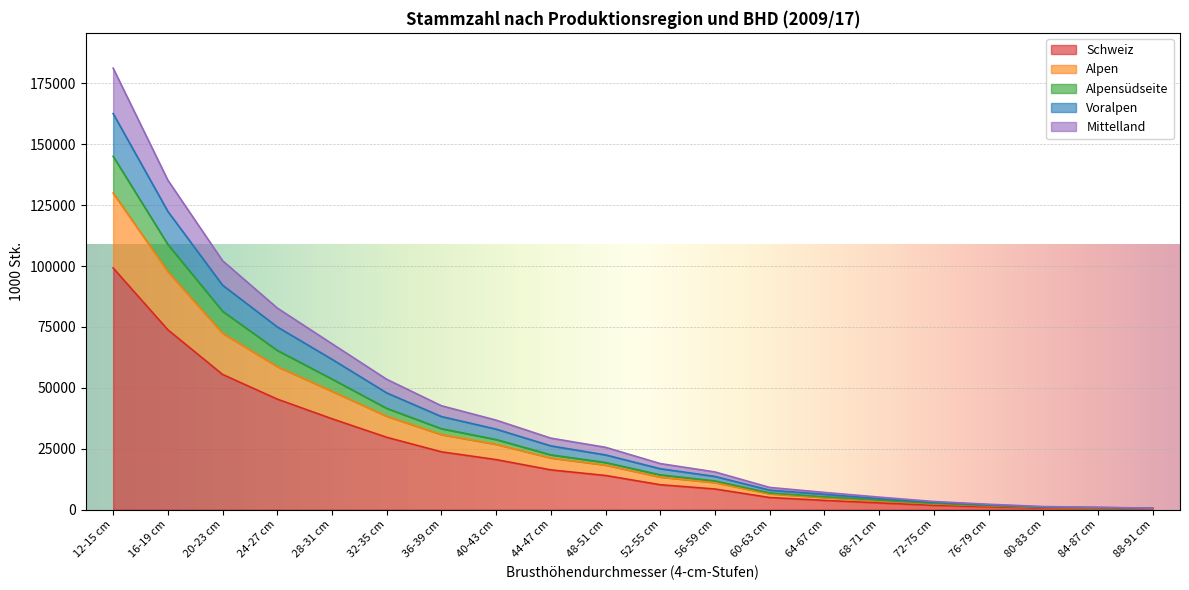

What is the label of the 9th point from the right?

56-59 cm